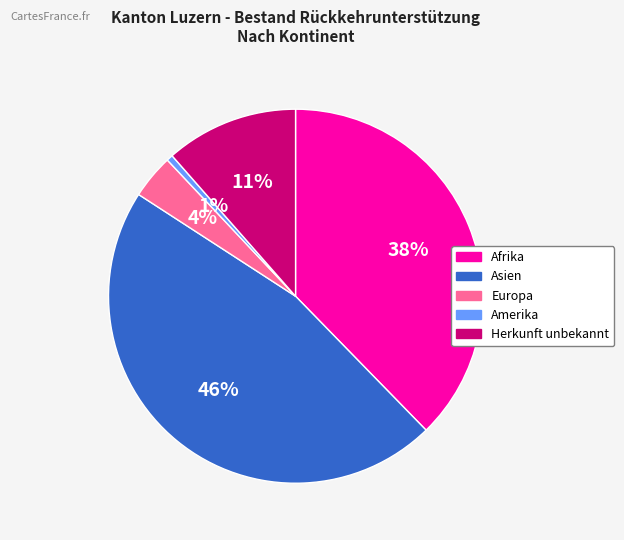

True or false: Asien accounts for 46% of the total.

True